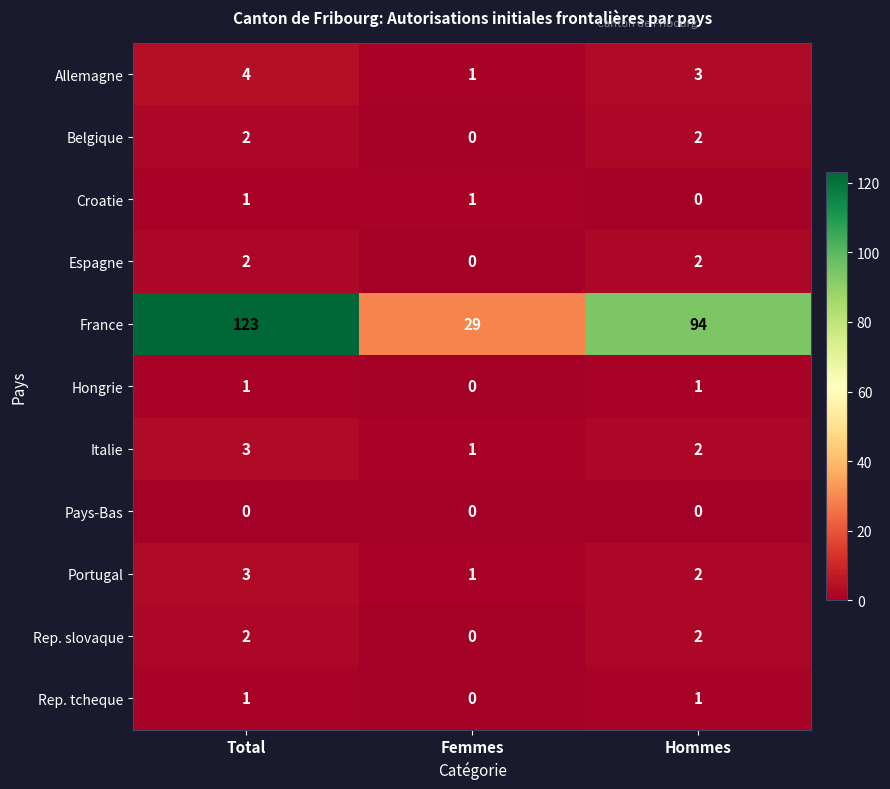

At which label is France closest to 76?

Hommes